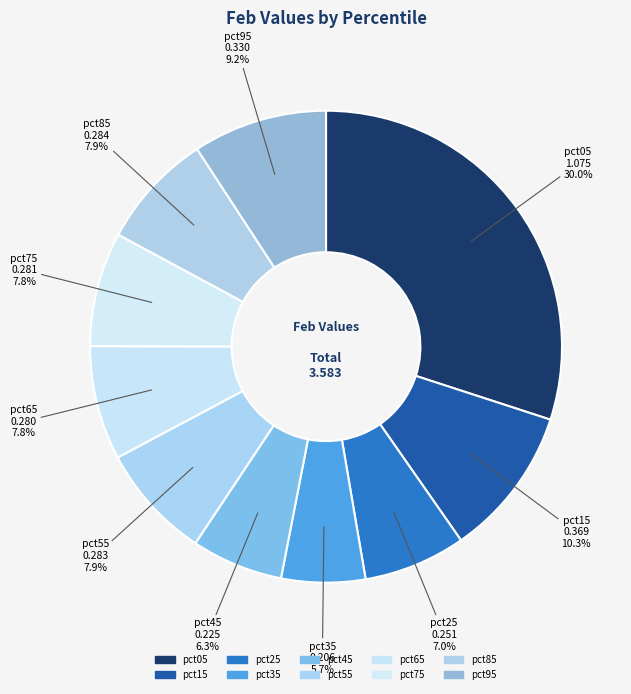

What percentage do pct65 and pct95 together represent?

17.0%